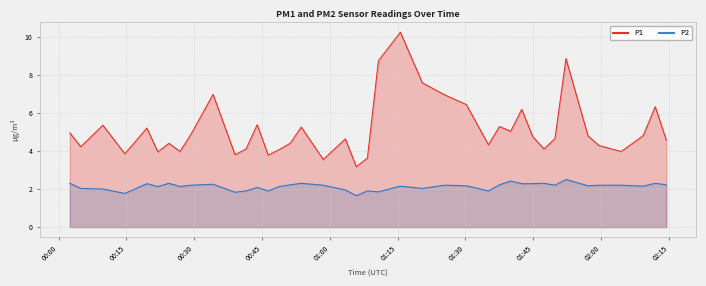

What is the maximum value for P2?

2.5